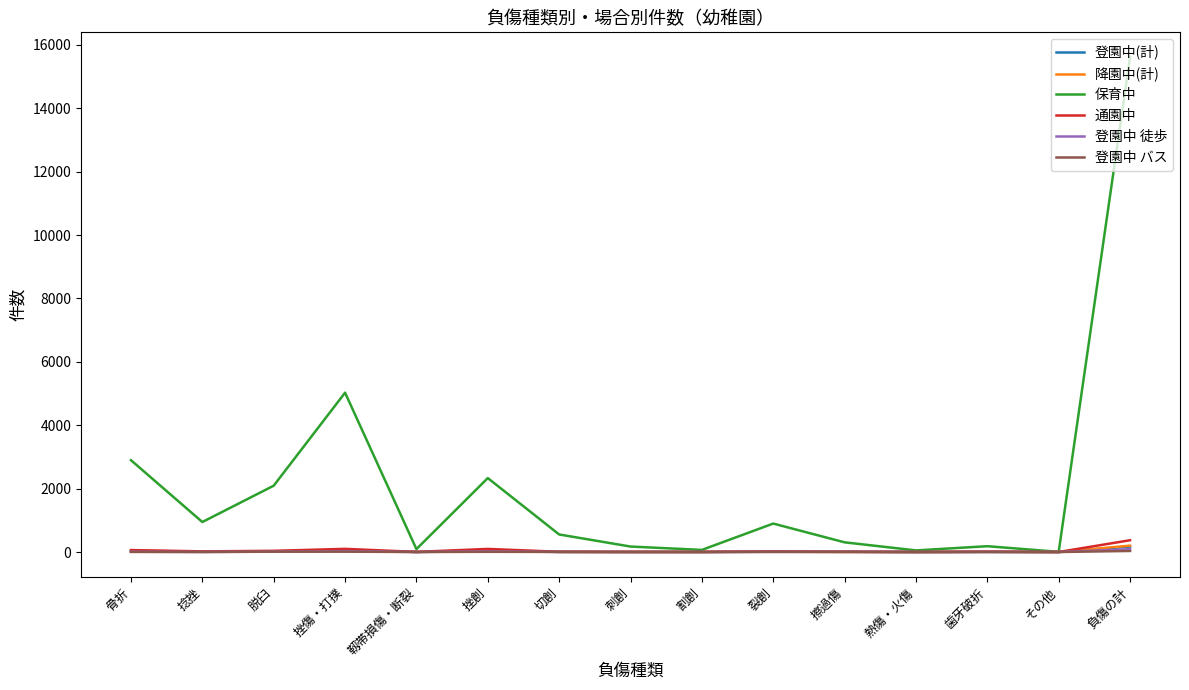

Which series has the widest spread of values?

保育中